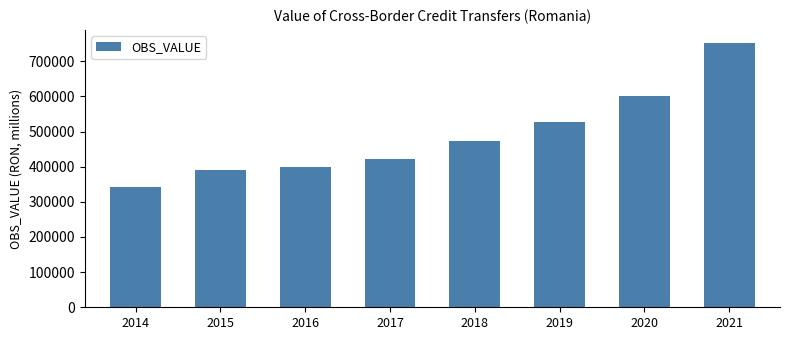

What value does the data have at 2017?

421440.9